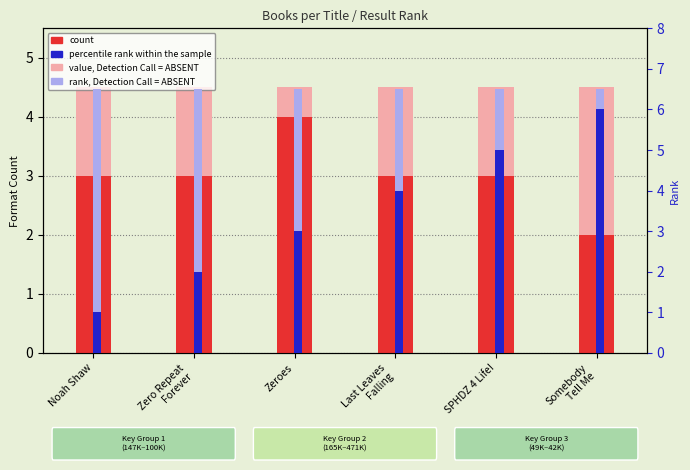

What is the sum of all count values?

18.0